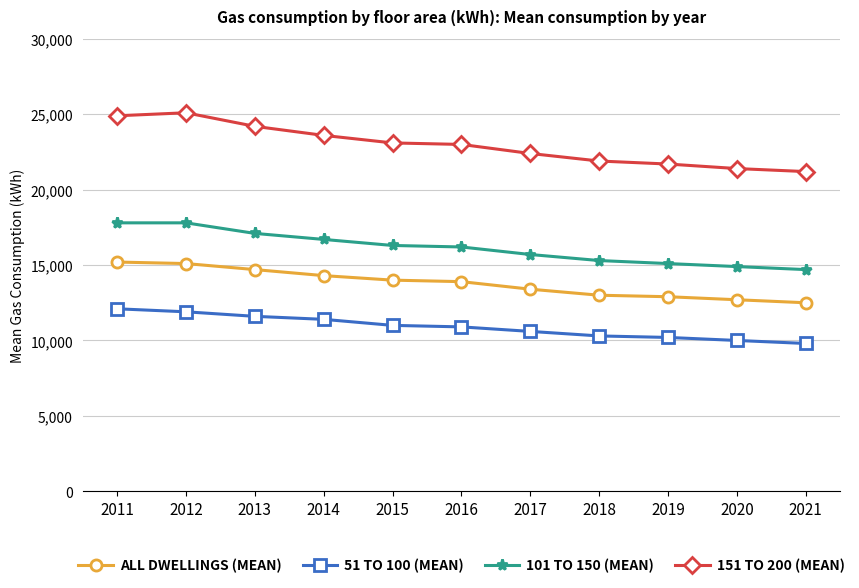

What is the total value across all series at 2011?

70000